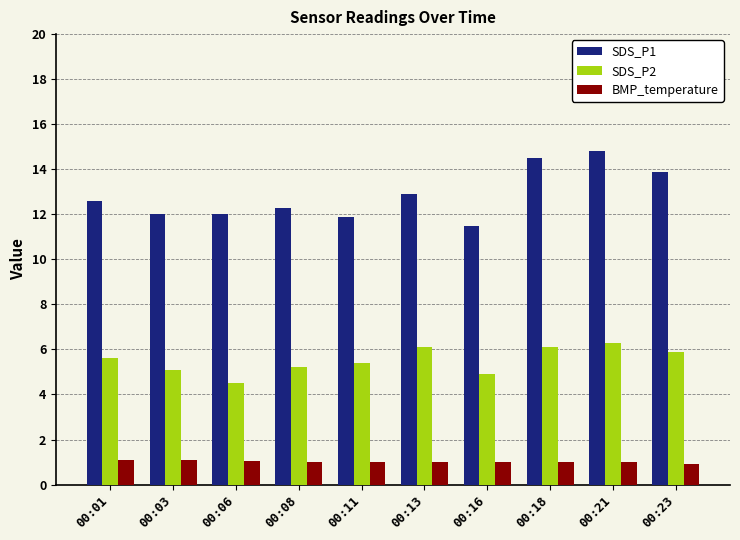

Rank the series by their maximum value, from lowest to highest.

BMP_temperature, SDS_P2, SDS_P1